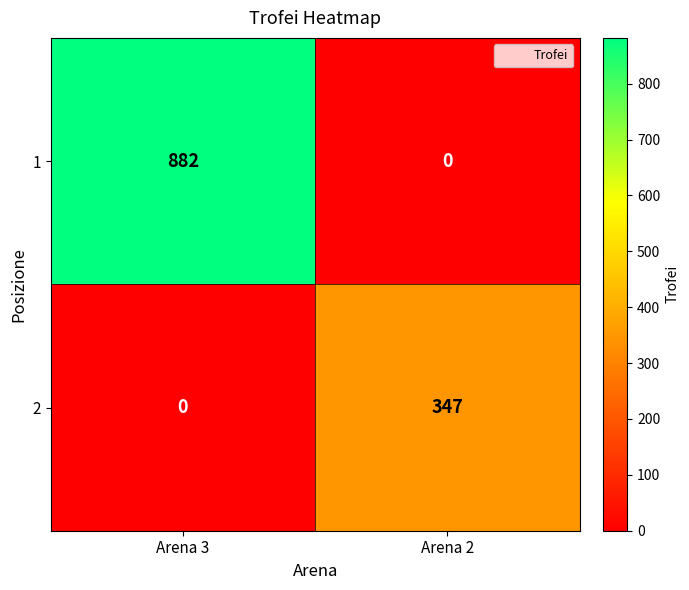

How many data points in 1 are less than 882?

1